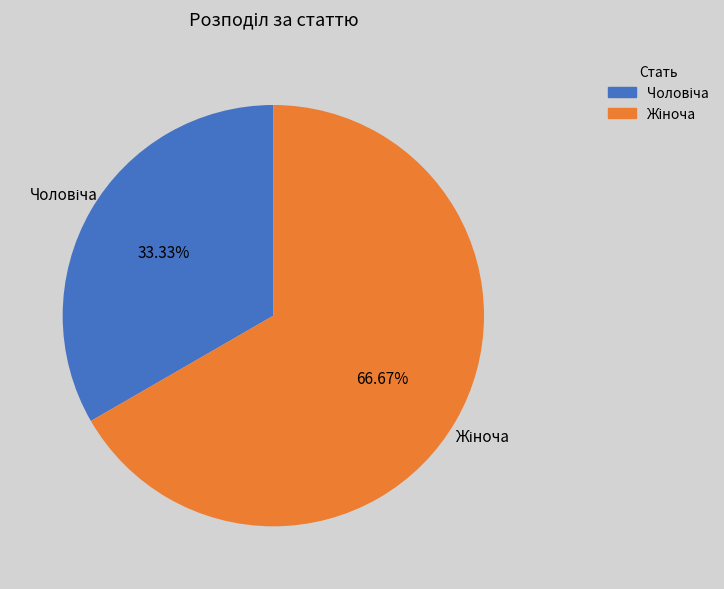

Is there any slice that represents more than half of the pie?

Yes